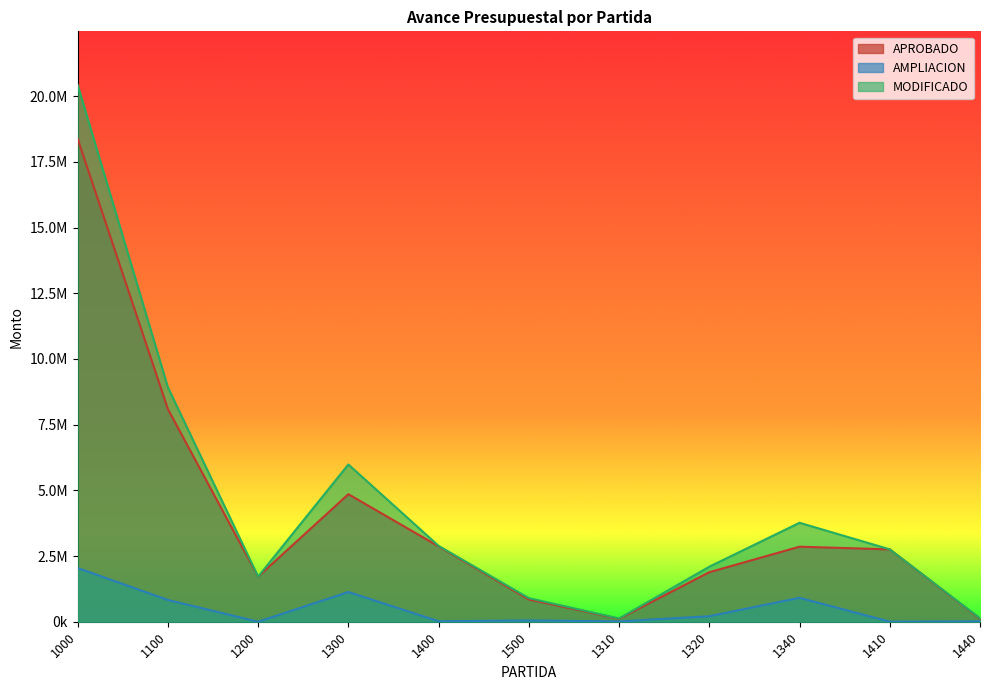

Does the chart display data point markers on the line(s)?

No